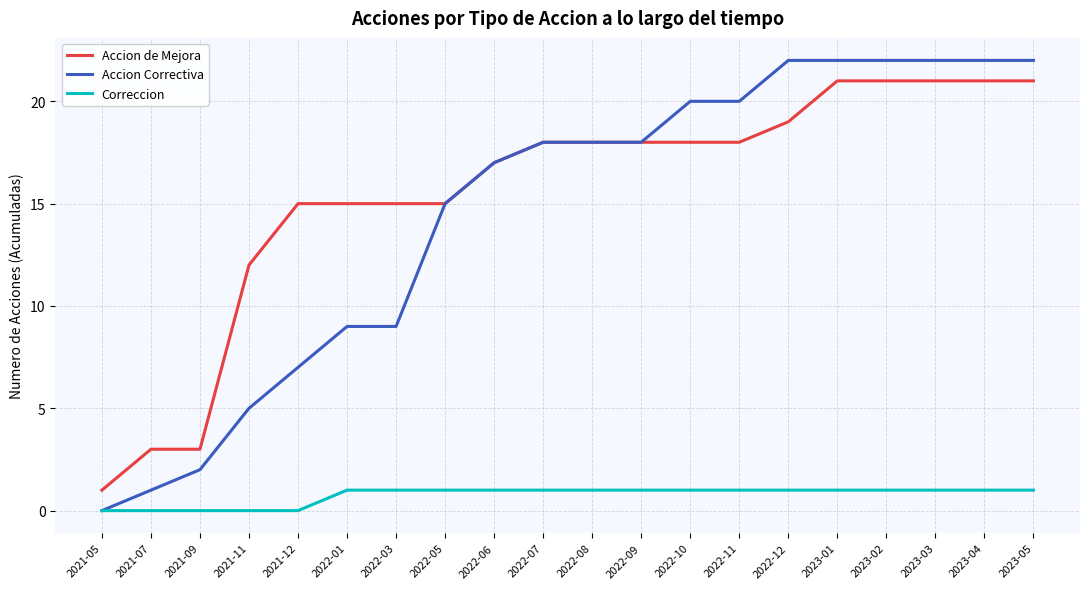

How many lines are shown in the chart?

3